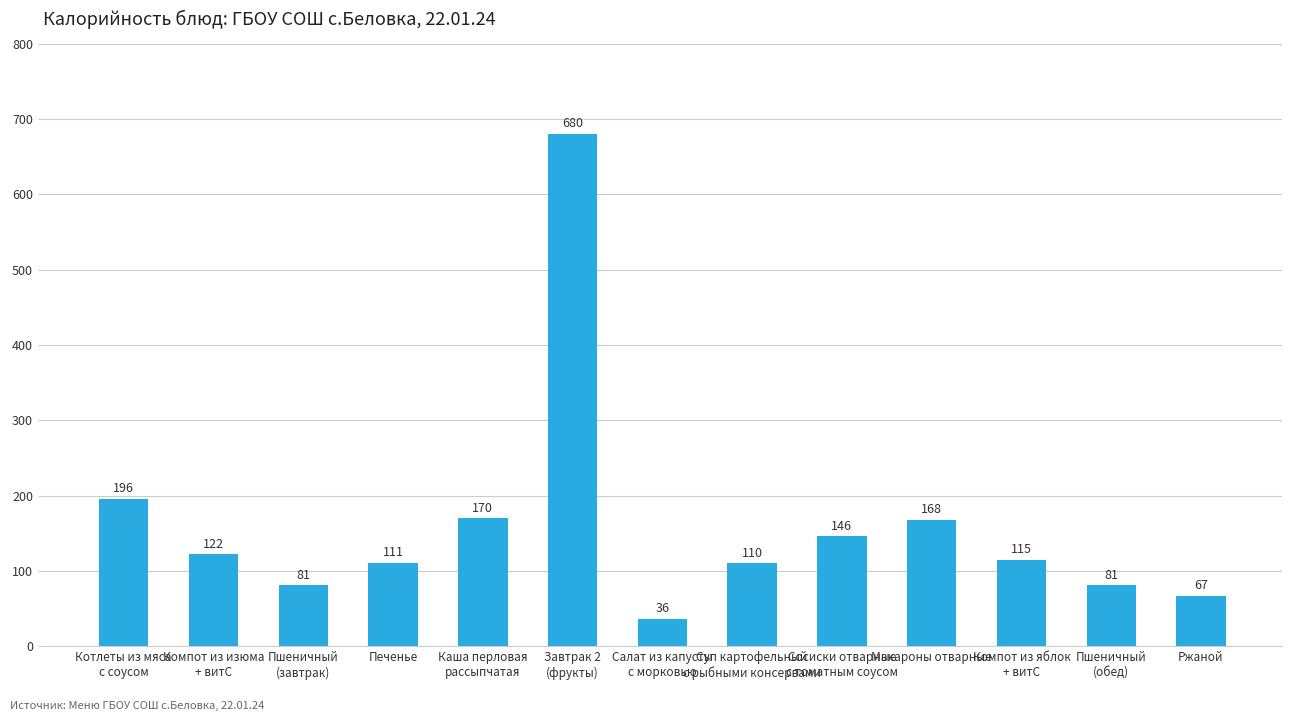

What is the difference between the second highest and second lowest values?

129